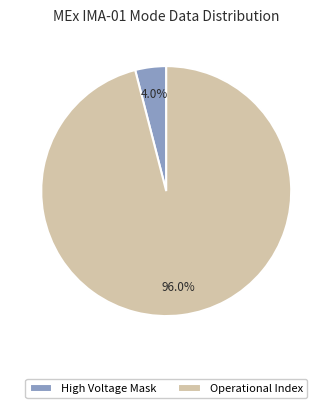

Between High Voltage Mask and Operational Index, which is larger?

Operational Index